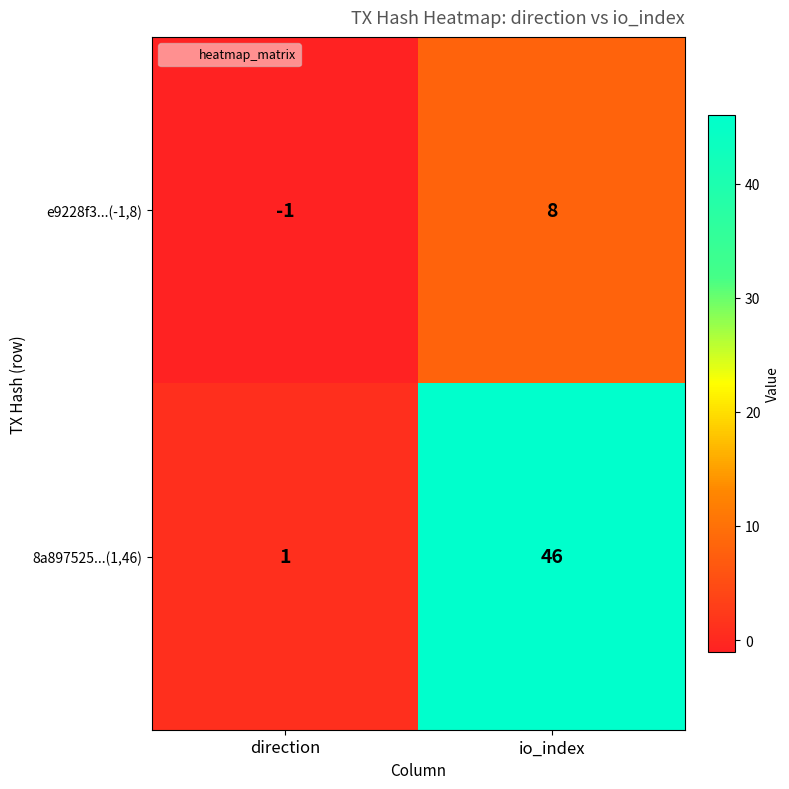

Is it true that 8a897525...(1,46) equals 46 at io_index?

True